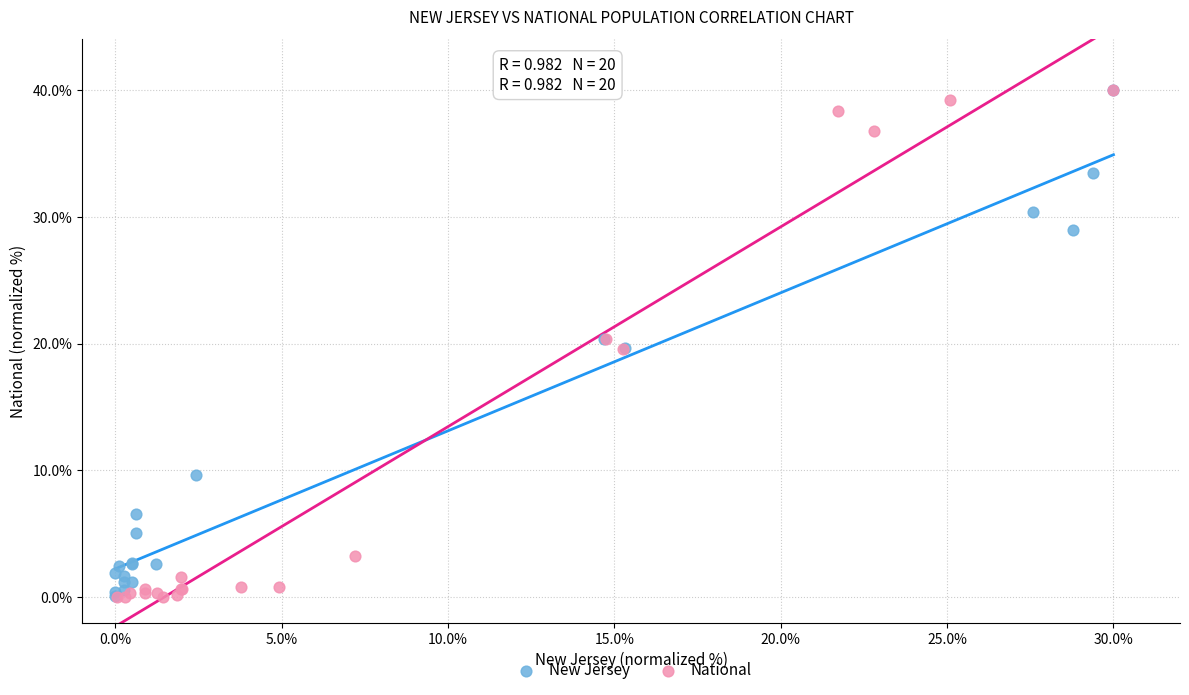

Which series has the widest spread of Y values?

National